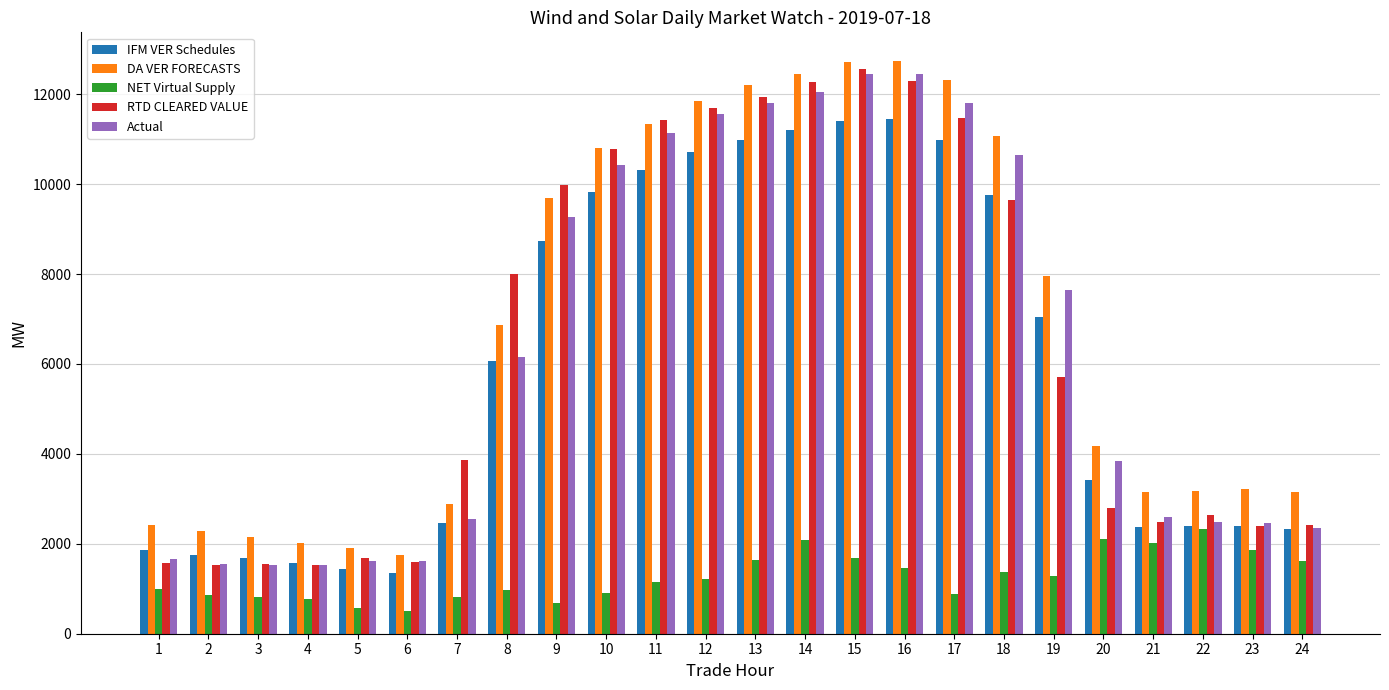

How many series are shown in this chart?

5